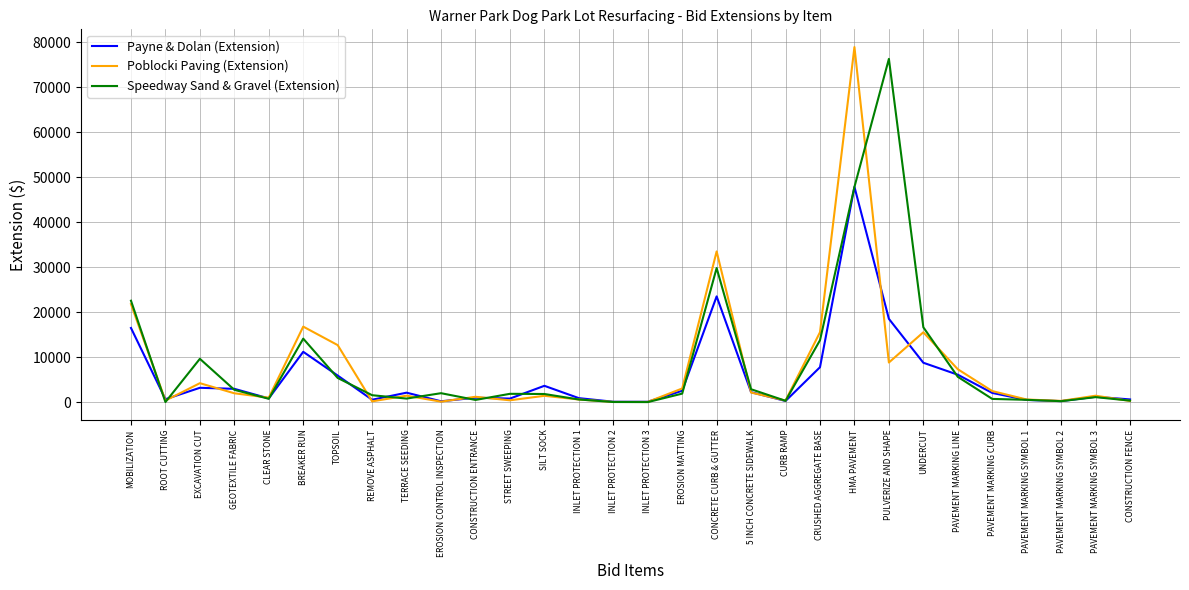

True or false: Payne & Dolan (Extension) has a value of 15471.3 at UNDERCUT.

False